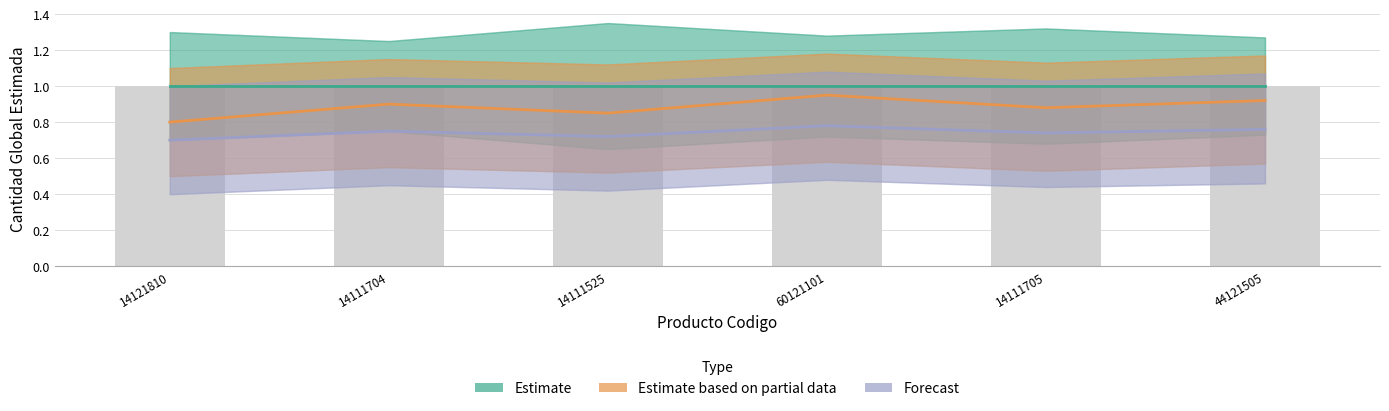

At which label does Forecast reach its peak?

60121101